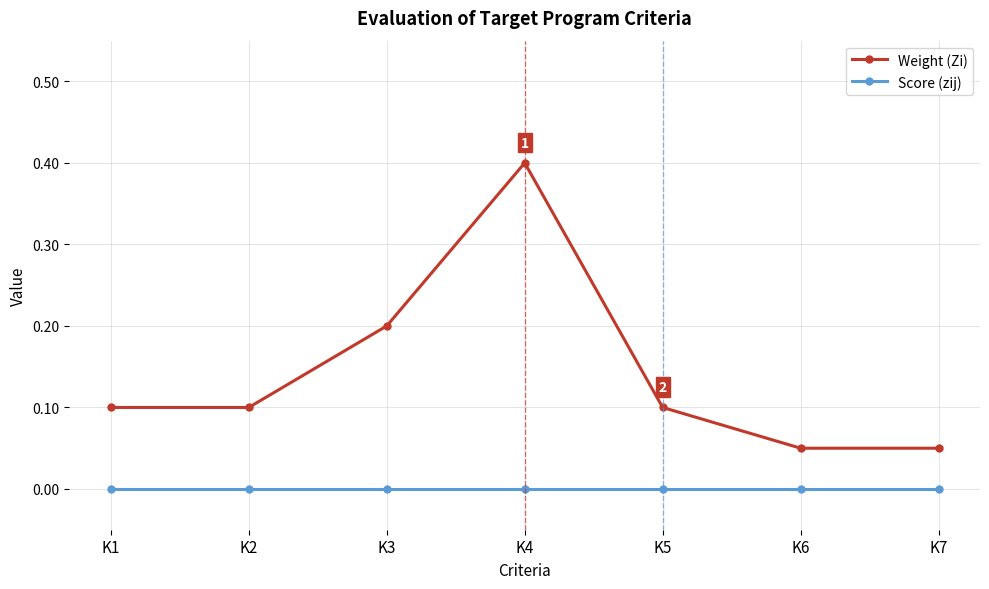

Between K5 and K7, which series saw the biggest shift?

Weight (Zi)